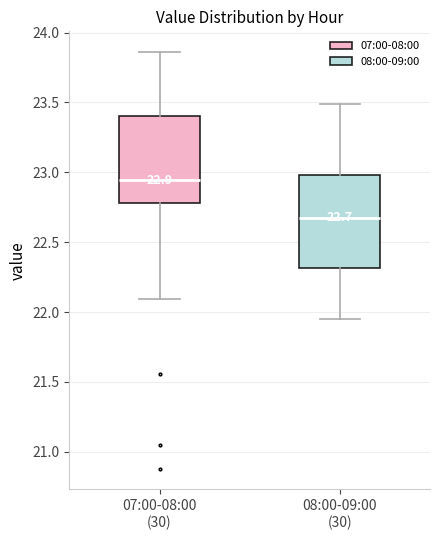

Which box has the lowest median line?

08:00-09:00 (30)